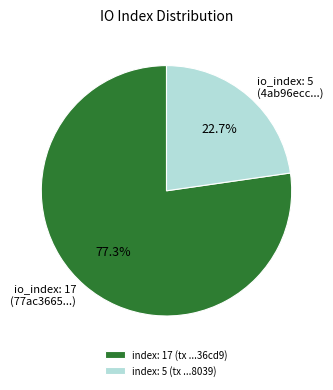

Count the number of slices in the pie.

2